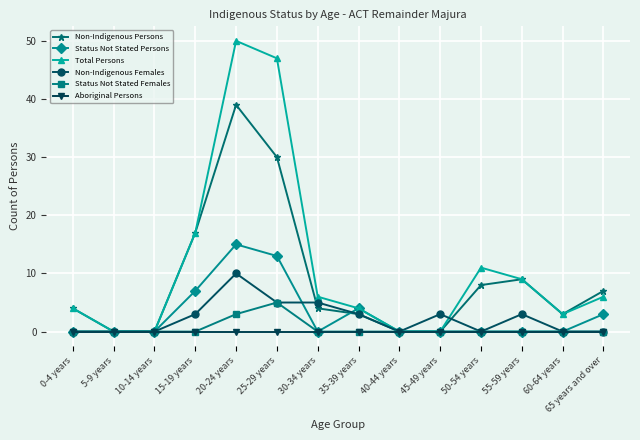

Does the chart display data point markers on the line(s)?

Yes